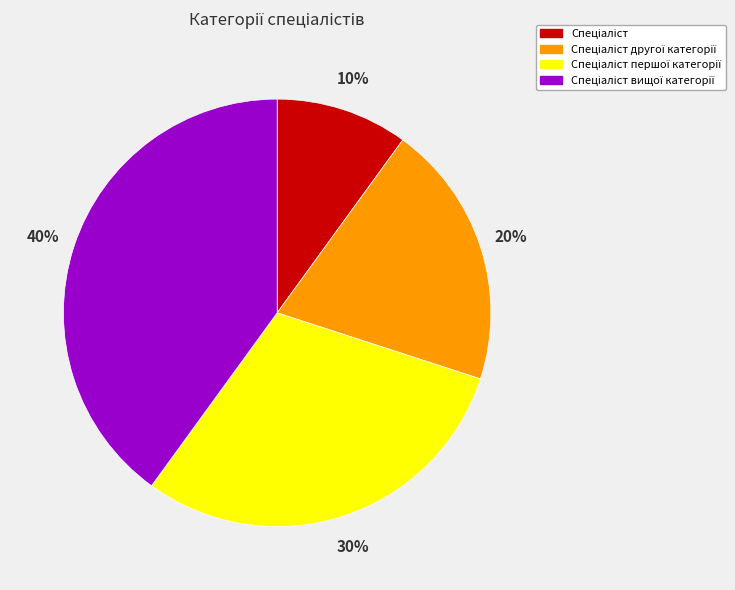

Count the number of slices in the pie.

4